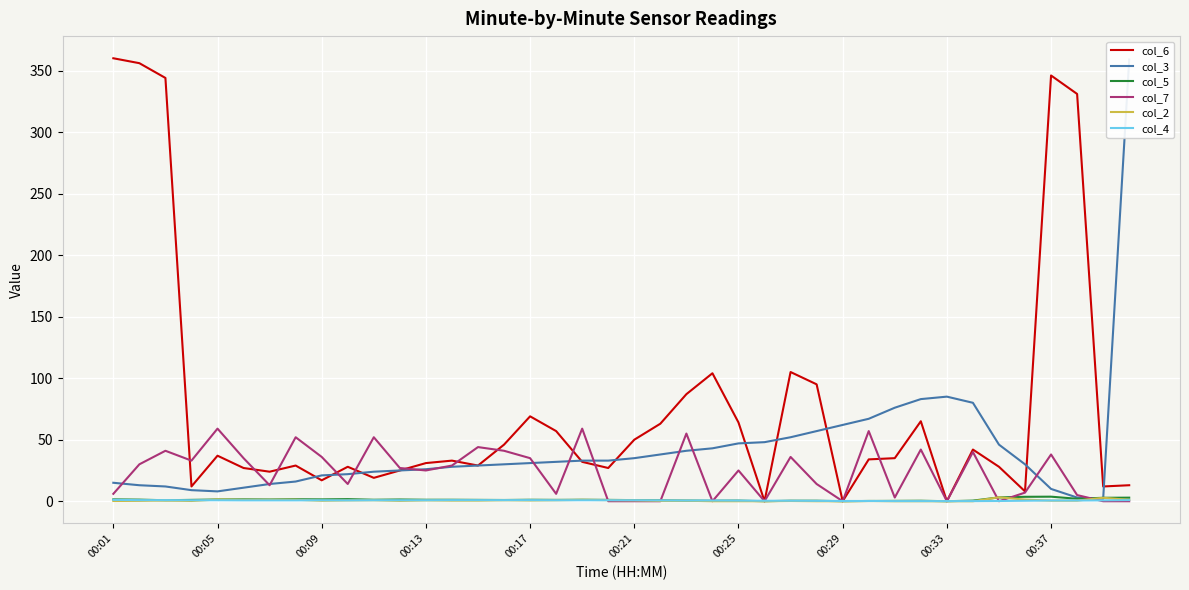

How many interior local peaks does the col_3 series have?

1